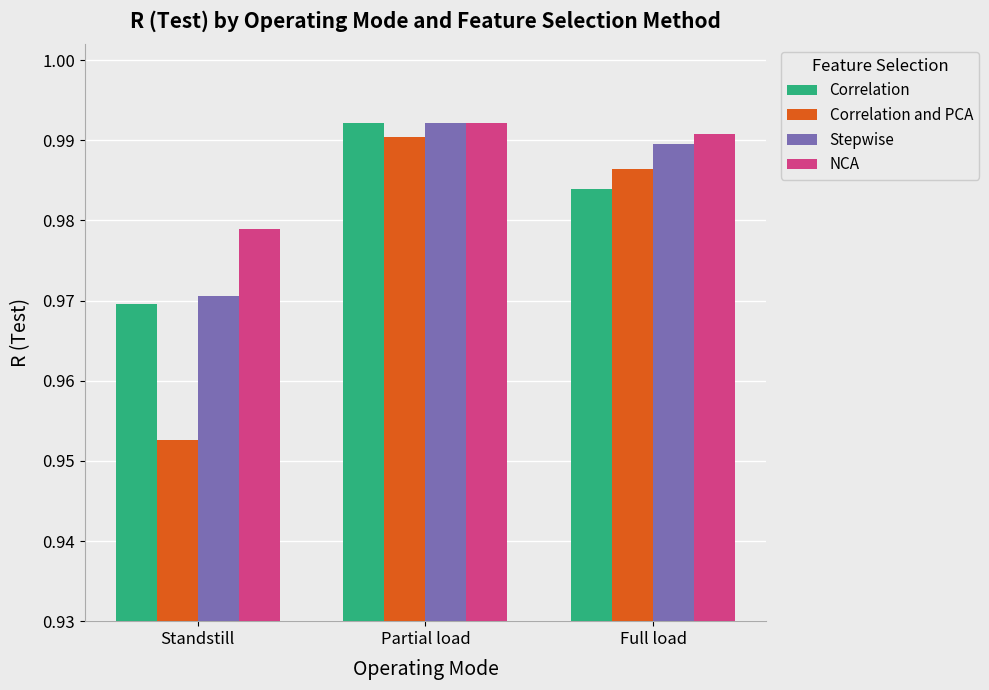

What is the label of the 1st bar from the left?

Standstill